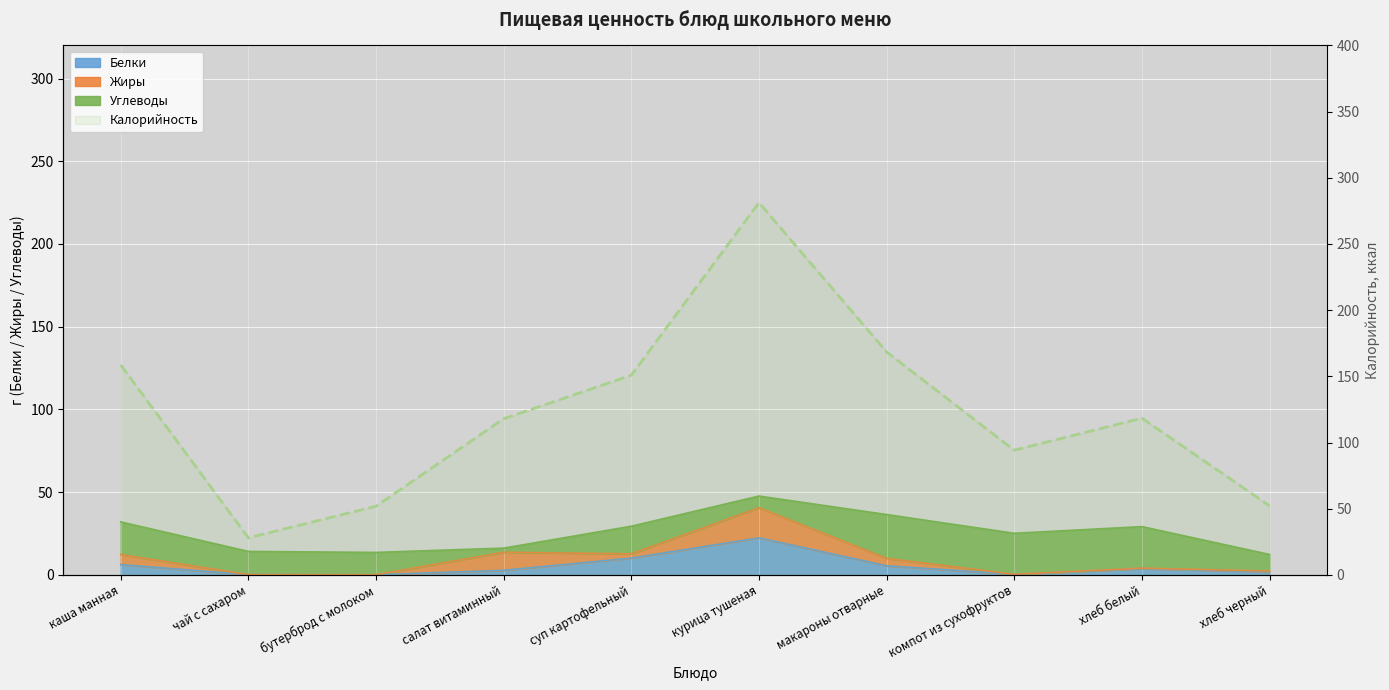

At which label does the data first exceed 118?

каша манная